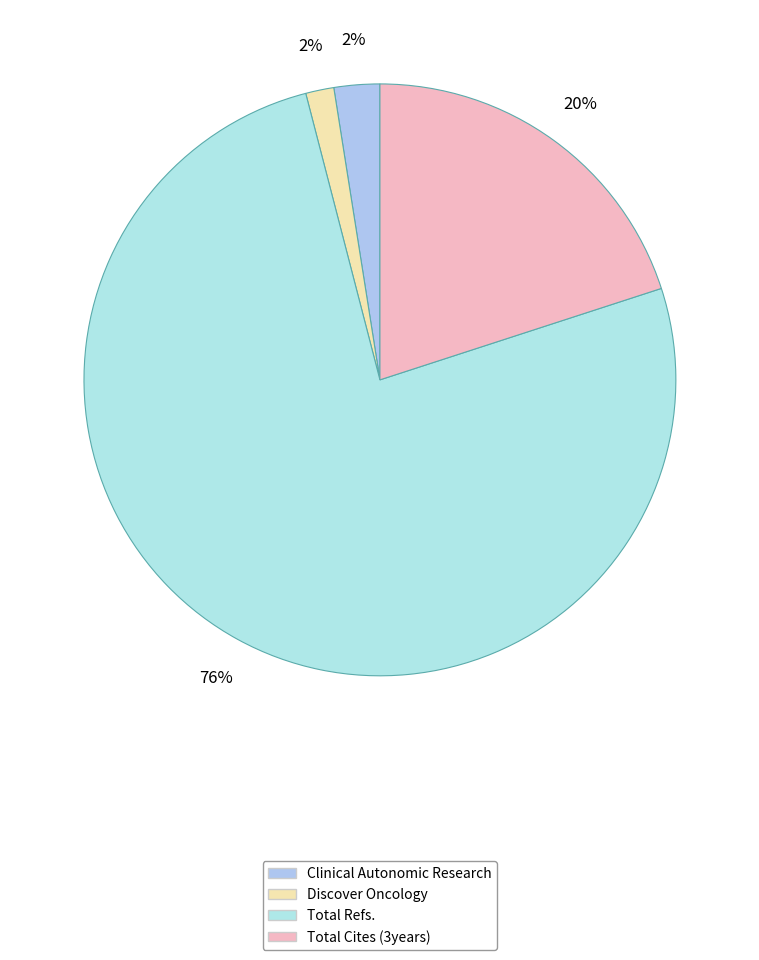

What is the smallest slice in the pie chart?

Discover Oncology